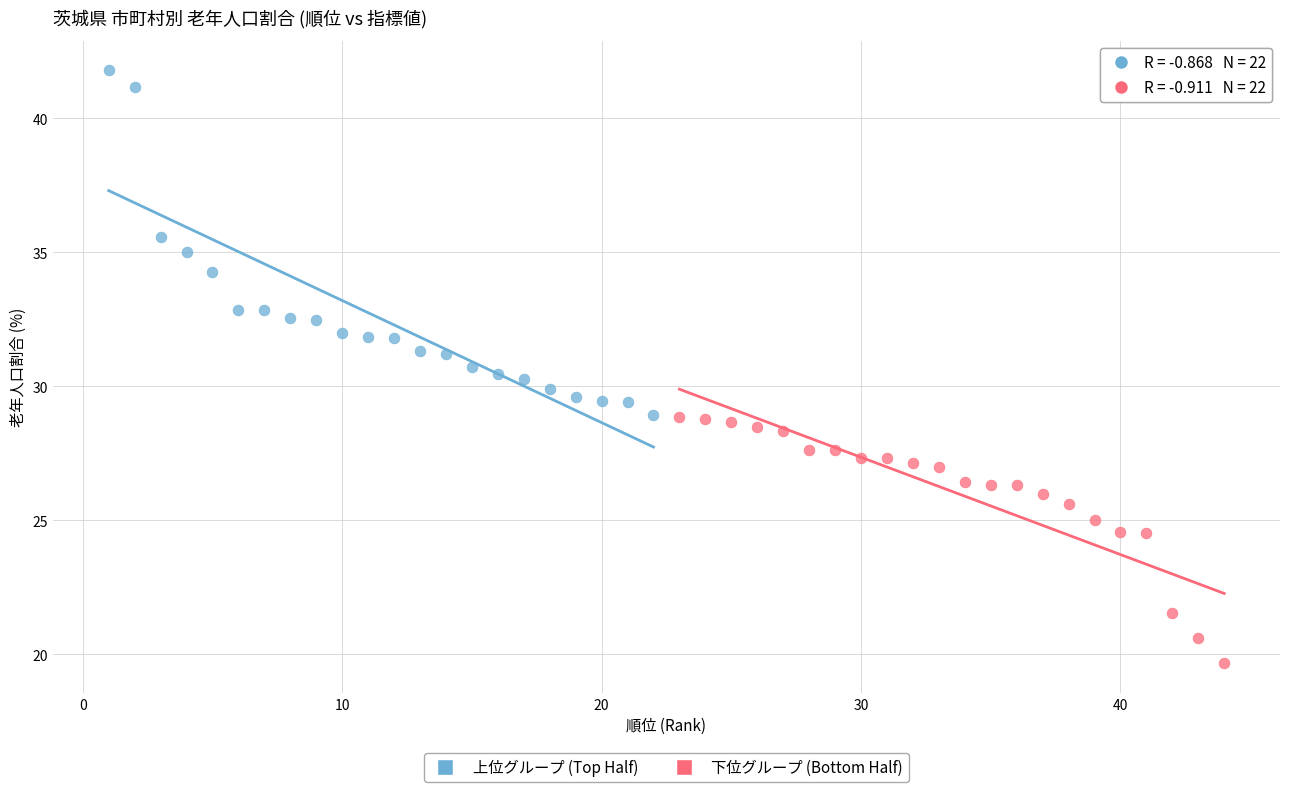

Which series has the largest Y range (max minus min)?

上位グループ (Top Half)